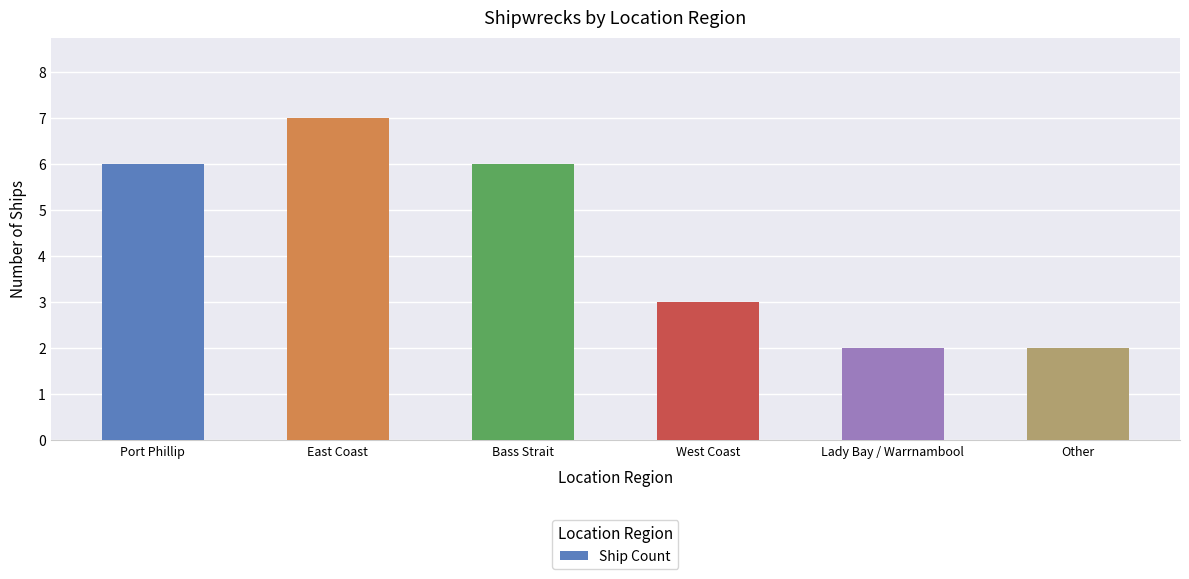

Which label corresponds to the largest value in the chart?

East Coast